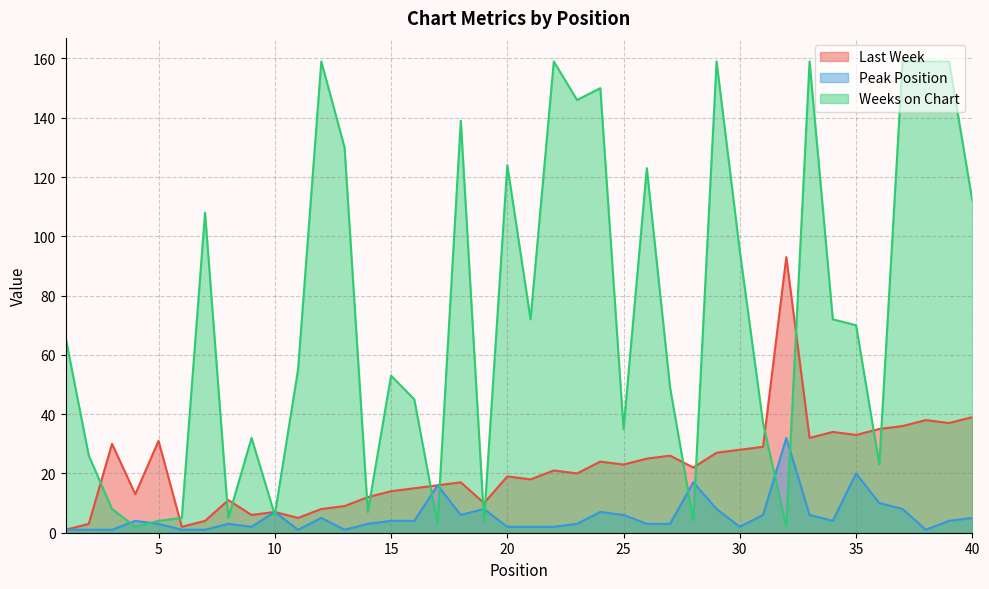

Reading right to left, what are all the values shown in this chart?

Last Week: 39	37	38	36	35	33	34	32	93	29	28	27	22	26	25	23	24	20	21	18	19	10	17	16	15	14	12	9	8	5	7	6	11	4	2	31	13	30	3	1
Peak Position: 5	4	1	8	10	20	4	6	32	6	2	8	17	3	3	6	7	3	2	2	2	8	6	16	4	4	3	1	5	1	7	2	3	1	1	3	4	1	1	1
Weeks on Chart: 112	159	159	159	23	70	72	159	2	37	95	159	4	49	123	35	150	146	159	72	124	4	139	3	45	53	7	130	159	55	6	32	5	108	5	4	2	8	26	66